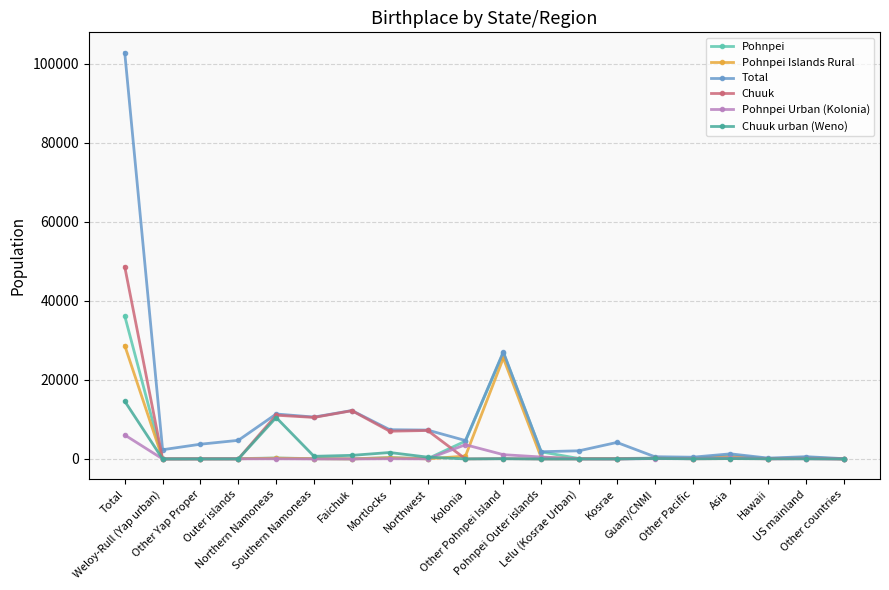

At how many categories does at least one series exceed 99453?

1